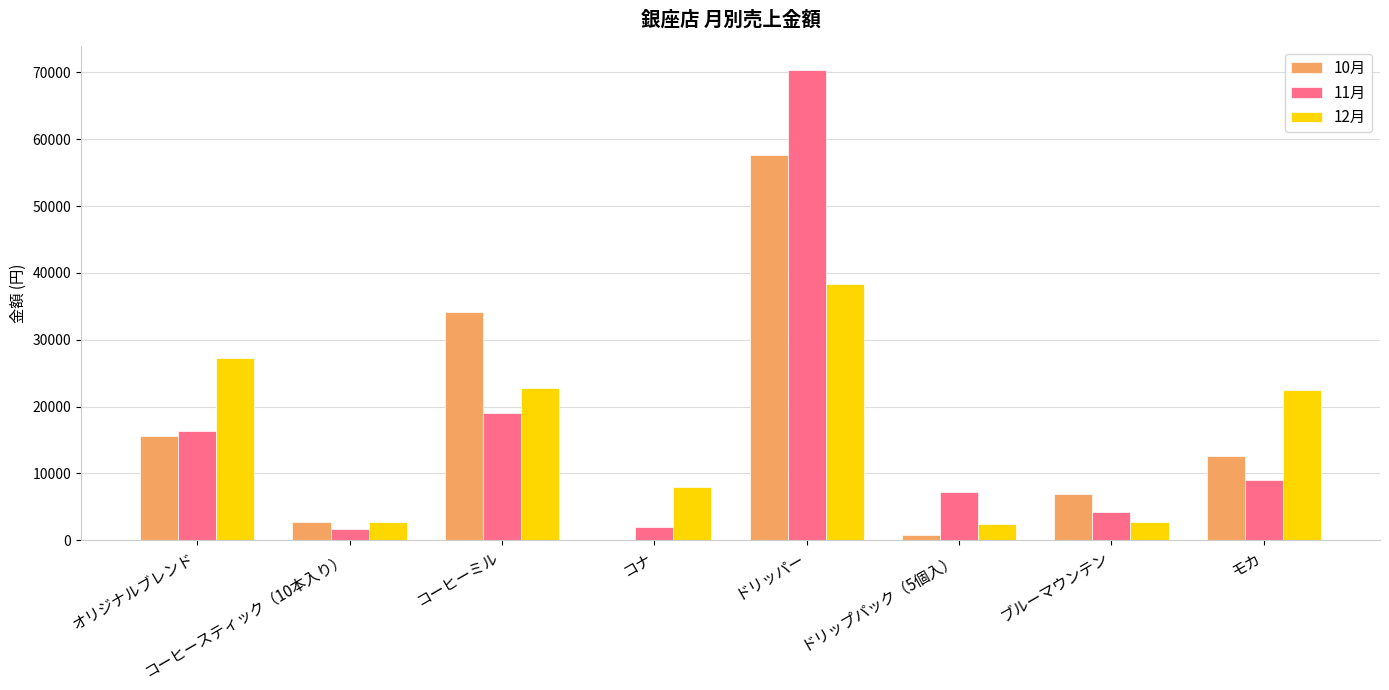

The 11月 series shows 9000 at モカ. True or false?

True